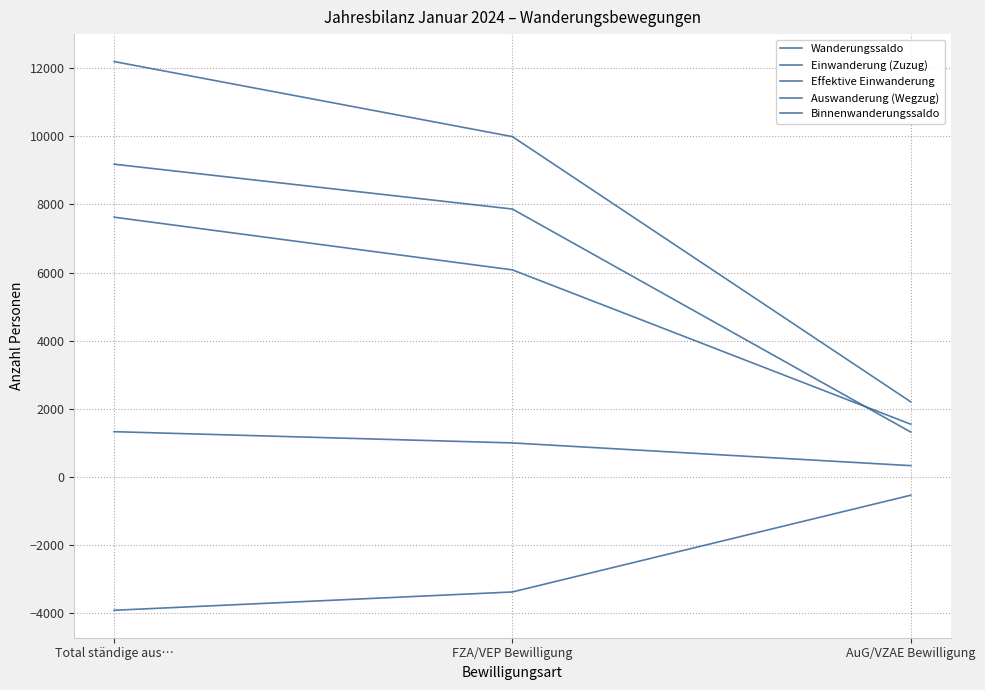

Is this an area chart (filled region under the line)?

No